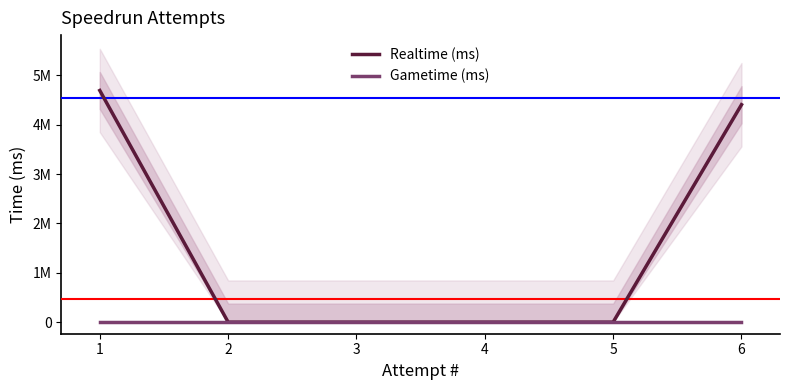

Rank the categories by Gametime (ms) value from lowest to highest.

1, 2, 3, 4, 5, 6